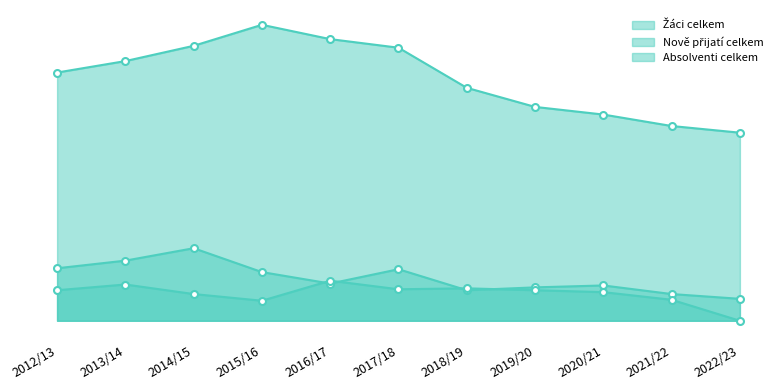

Which series ends up on top after the final intersection of Nově přijatí celkem and Absolventi celkem?

Nově přijatí celkem